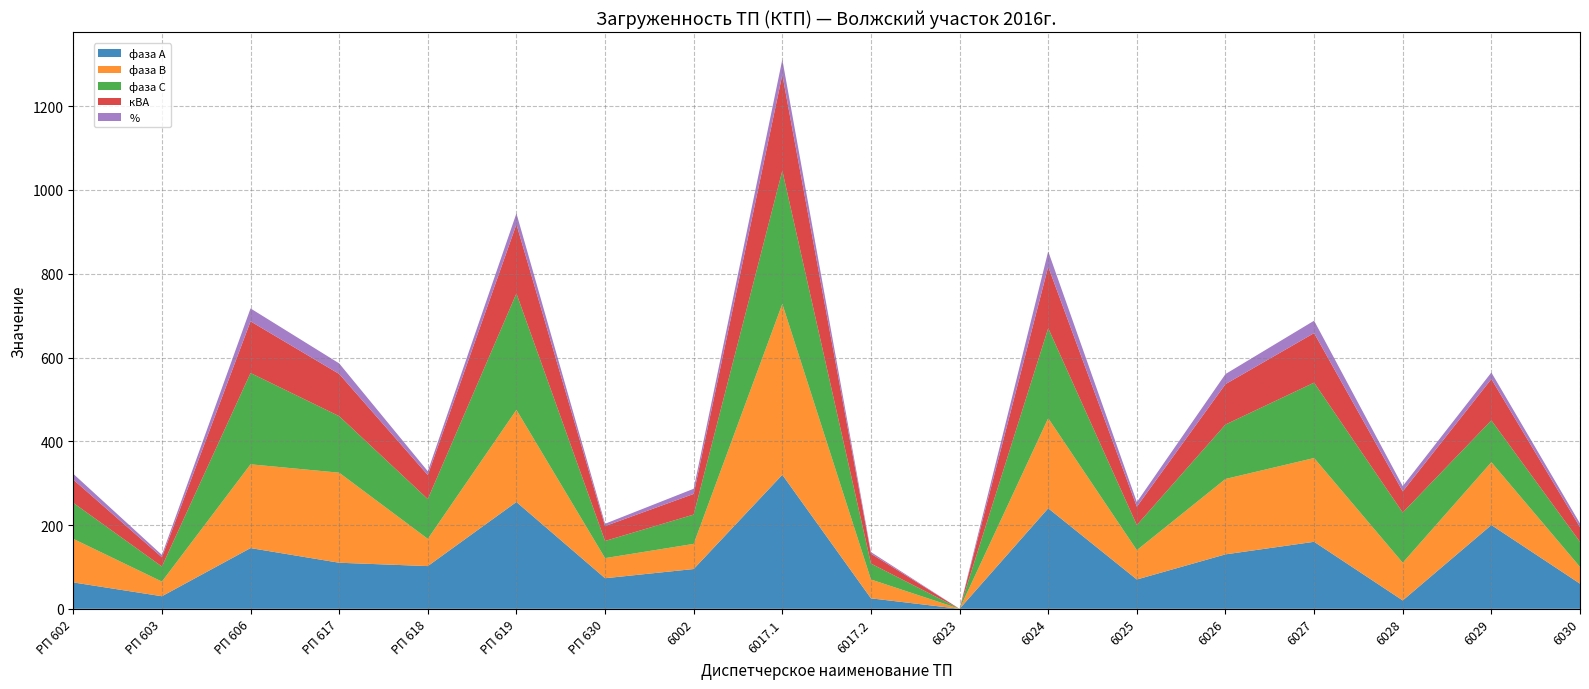

Reading left to right, list all the values displayed in this chart.

фаза А: РП 602=63.0	РП 603=30.0	РП 606=145.0	РП 617=110.0	РП 618=102.0	РП 619=255.0	РП 630=73.0	6002=95.0	6017.1=320.0	6017.2=25.0	6023=0.0	6024=240.0	6025=70.0	6026=130.0	6027=160.0	6028=20.0	6029=200.0	6030=60.0
фаза В: РП 602=104.0	РП 603=35.0	РП 606=200.0	РП 617=215.0	РП 618=65.0	РП 619=220.0	РП 630=48.0	6002=60.0	6017.1=408.0	6017.2=45.0	6023=0.0	6024=215.0	6025=70.0	6026=180.0	6027=200.0	6028=90.0	6029=150.0	6030=40.0
фаза С: РП 602=86.0	РП 603=36.0	РП 606=218.0	РП 617=135.0	РП 618=95.0	РП 619=278.0	РП 630=41.0	6002=70.0	6017.1=318.0	6017.2=38.0	6023=0.0	6024=215.0	6025=60.0	6026=130.0	6027=180.0	6028=120.0	6029=100.0	6030=60.0
кВА: РП 602=55.4	РП 603=22.1	РП 606=123.4	РП 617=100.8	РП 618=57.4	РП 619=165.0	РП 630=35.5	6002=49.3	6017.1=229.2	6017.2=23.7	6023=0.0	6024=146.8	6025=43.8	6026=96.4	6027=118.3	6028=50.4	6029=98.6	6030=35.1
%: РП 602=13.9	РП 603=5.5	РП 606=30.8	РП 617=25.2	РП 618=9.1	РП 619=26.2	РП 630=5.6	6002=12.3	6017.1=36.4	6017.2=3.8	6023=0.0	6024=36.7	6025=11.0	6026=24.1	6027=29.6	6028=12.6	6029=15.7	6030=8.8